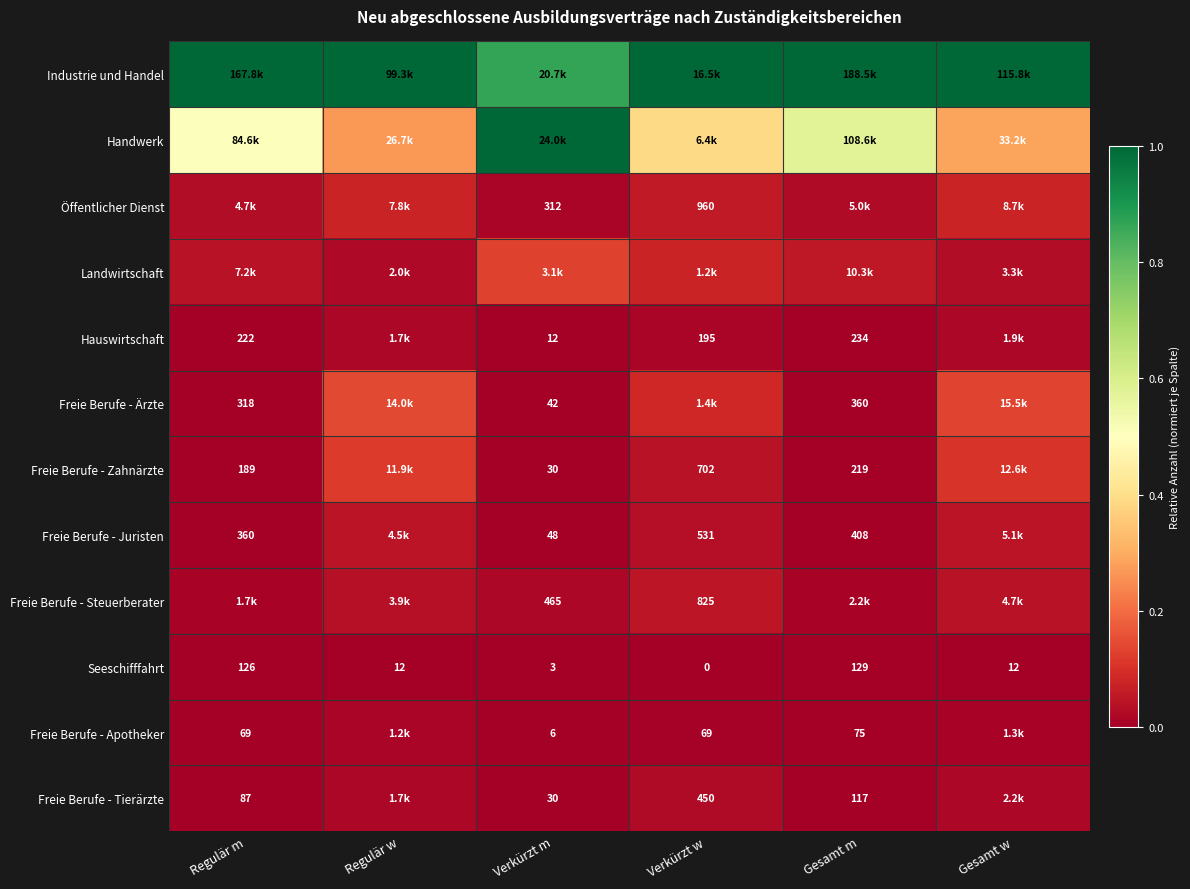

How many distinct data groups are displayed?

12